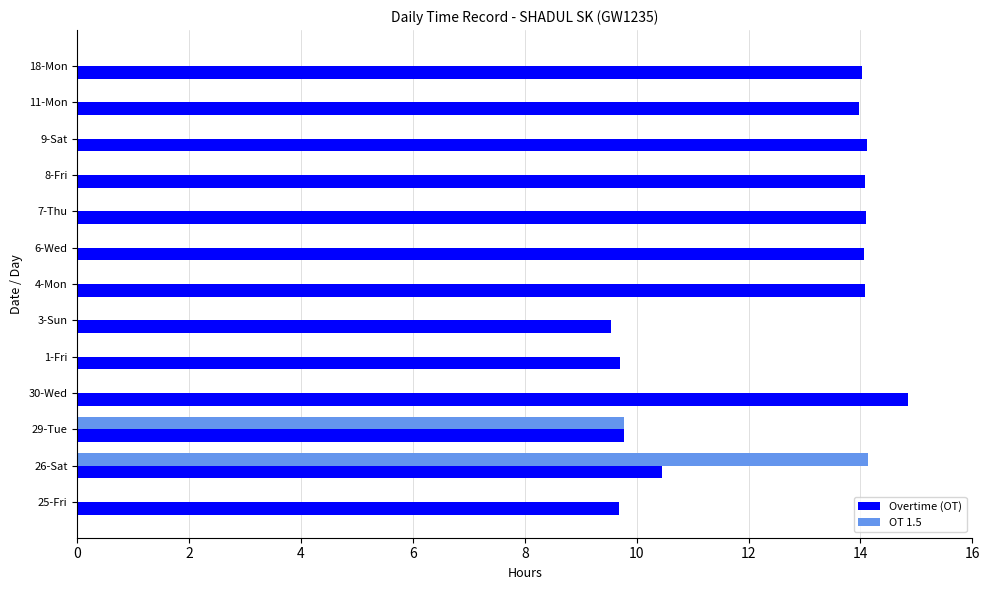

What is the sum of the Overtime (OT) values at 8-Fri and 4-Mon?

28.2